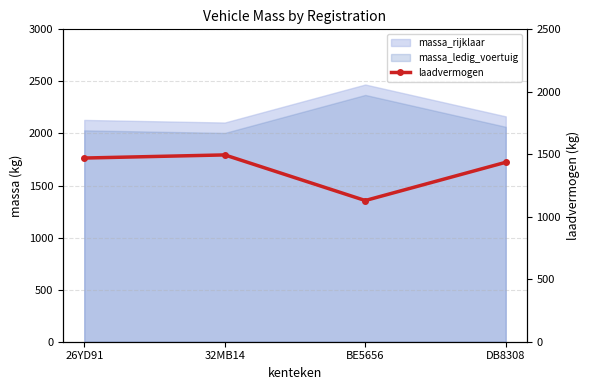

How many interior local valleys (lower than both neighbors) does the data have?

1